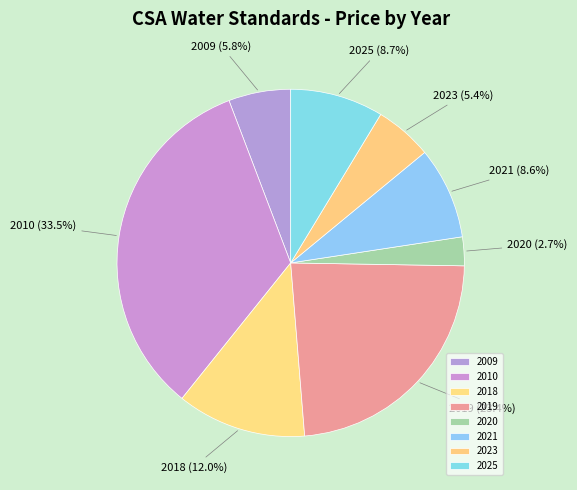

What is the largest slice in the pie chart?

2010